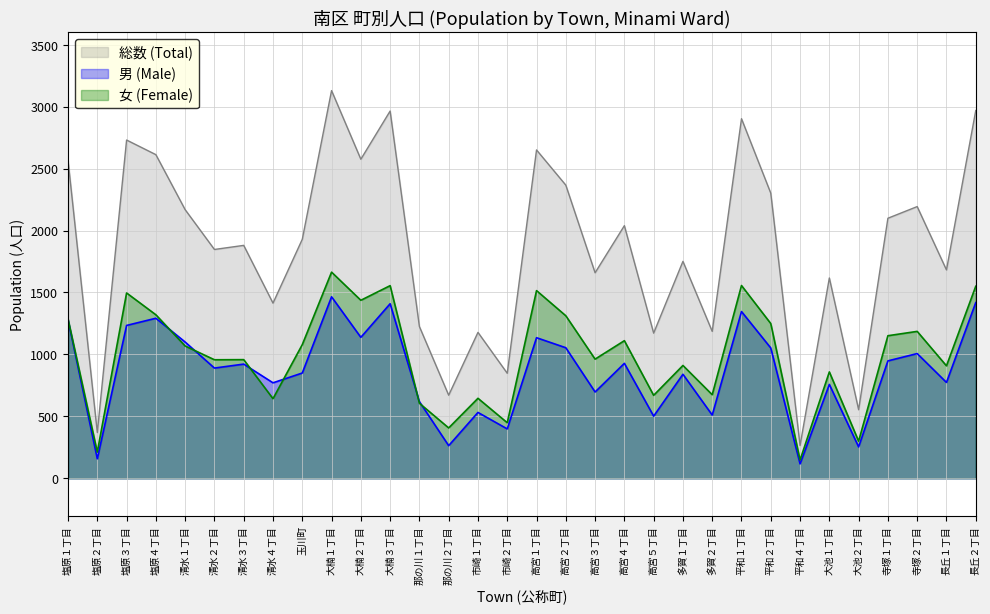

What is the lowest value of the 総数 (Total) series?

265